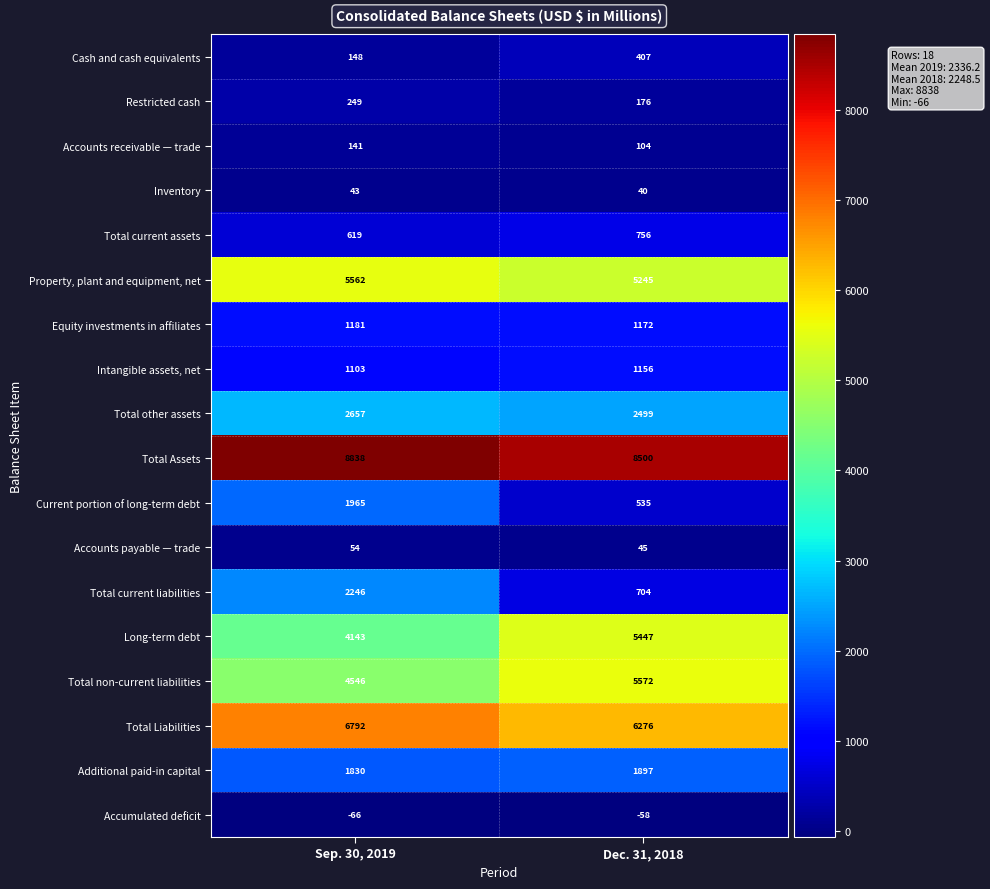

At which label does Accumulated deficit reach its minimum?

Sep. 30, 2019